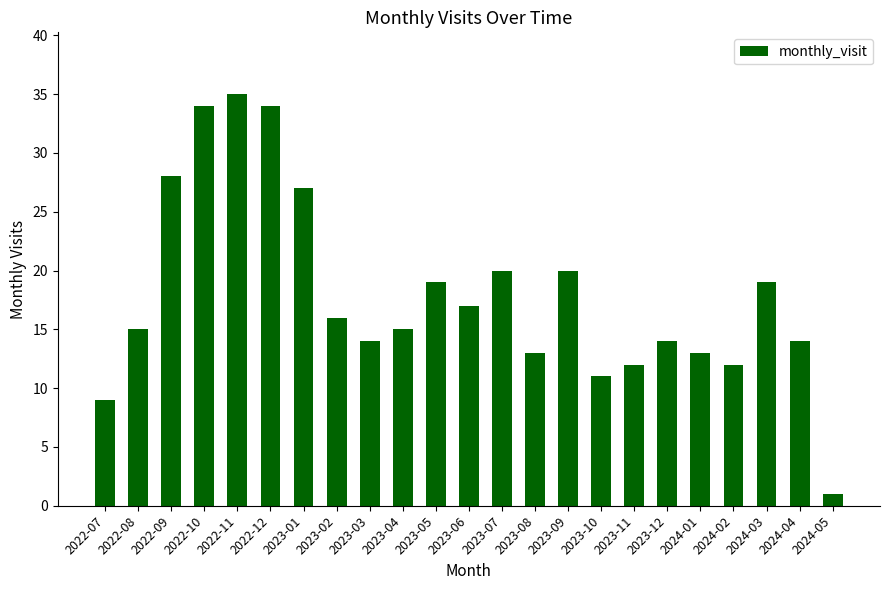

What is the average value?

18